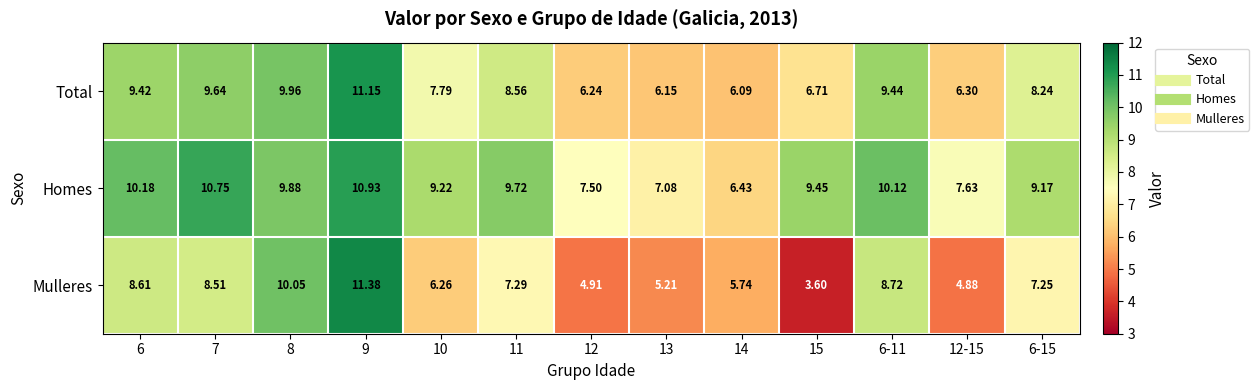

Between 7 and 6-11, which series saw the biggest shift?

Homes